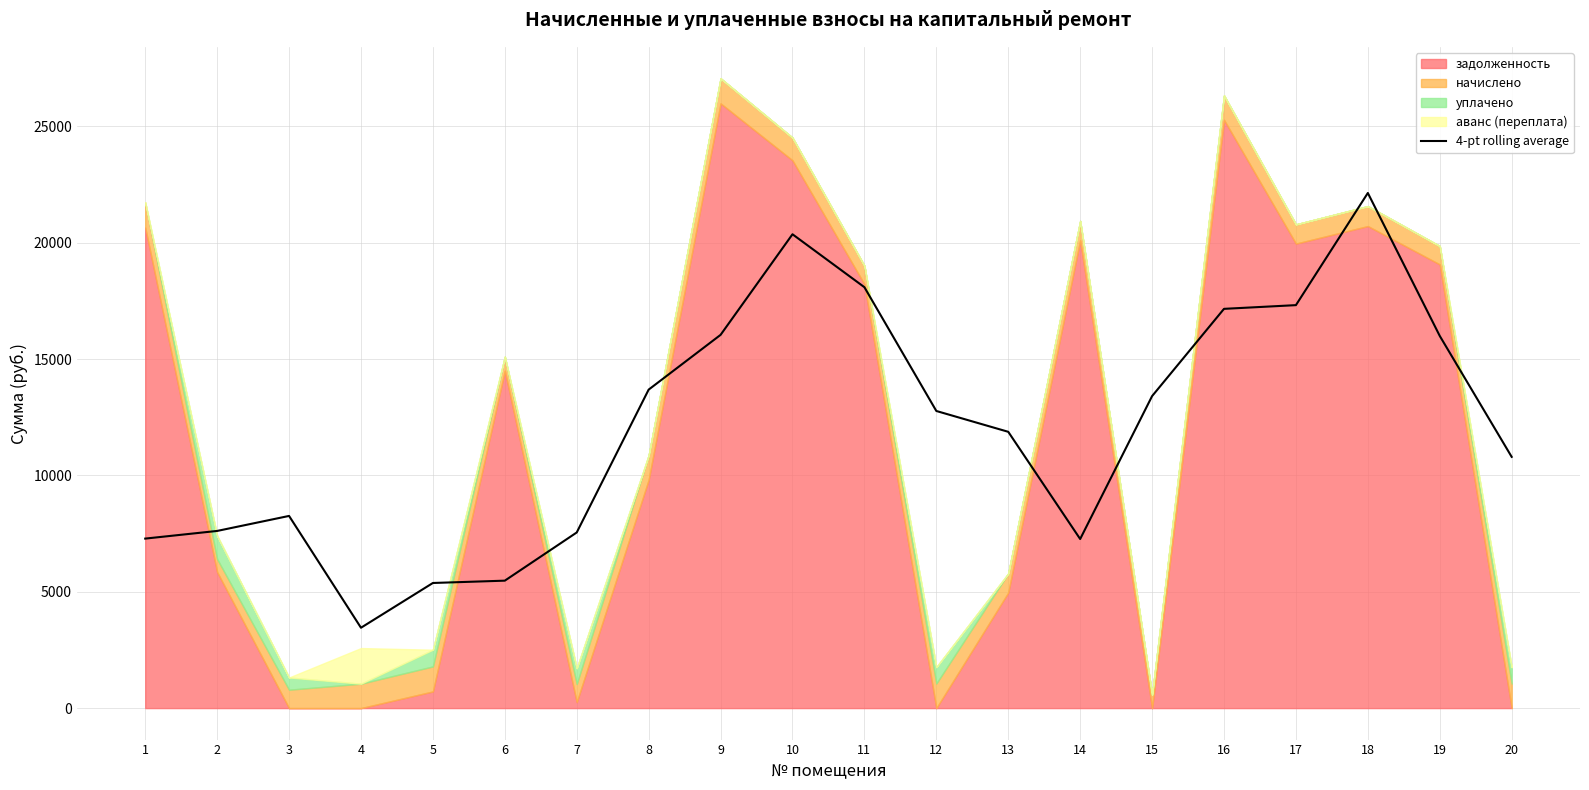

At which category does the data reach its first local valley?

4